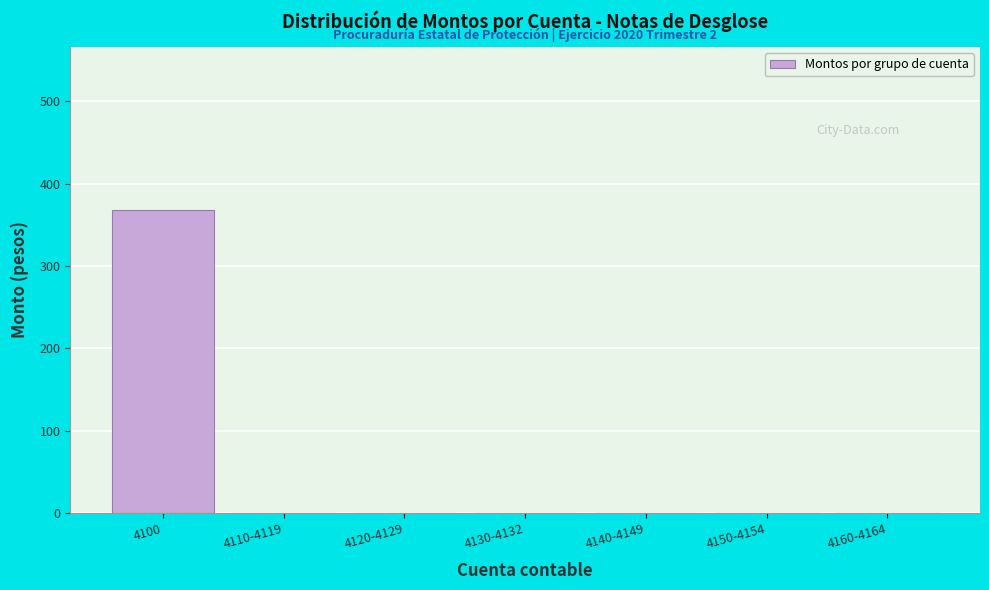

Reading right to left, list all the values displayed in this chart.

4160-4164=0.0	4150-4154=0.0	4140-4149=0.0	4130-4132=0.0	4120-4129=0.0	4110-4119=0.0	4100=368.6